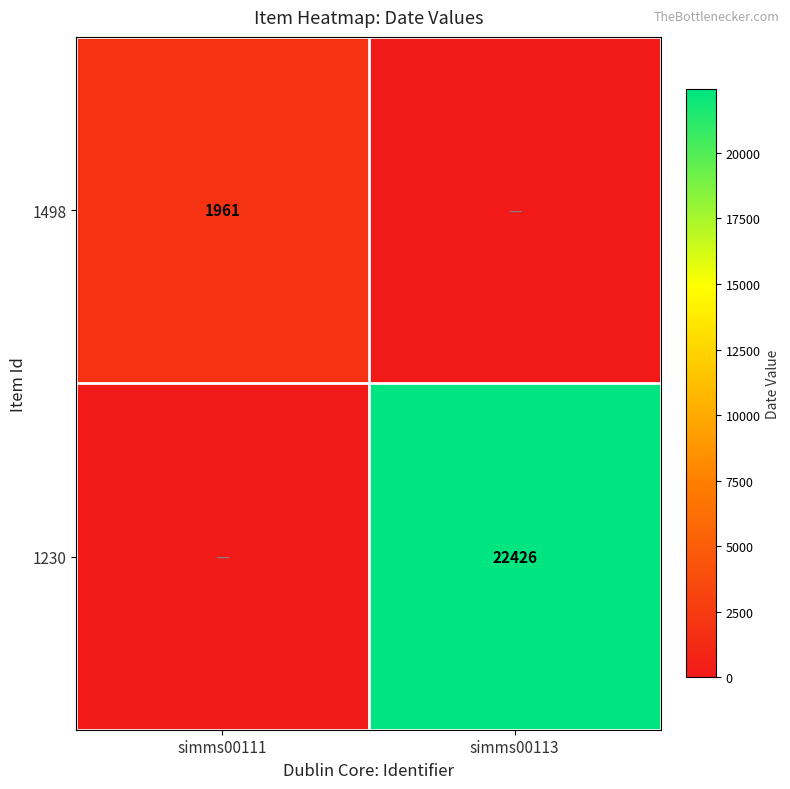

True or false: 1498 has a value of 1961 at simms00111.

True